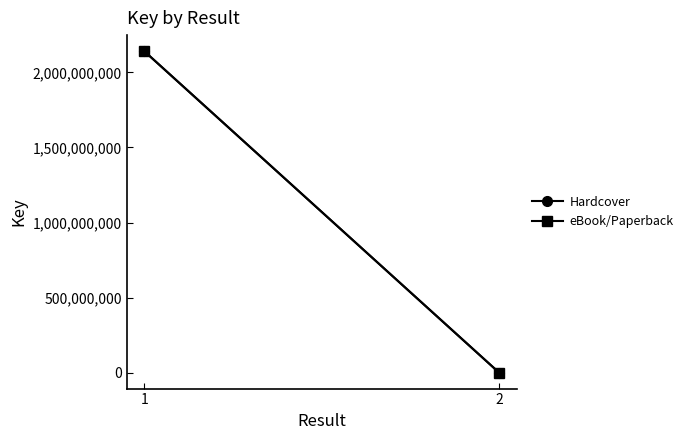

What is the value of the Hardcover point at the 1st from the left?

2141918294